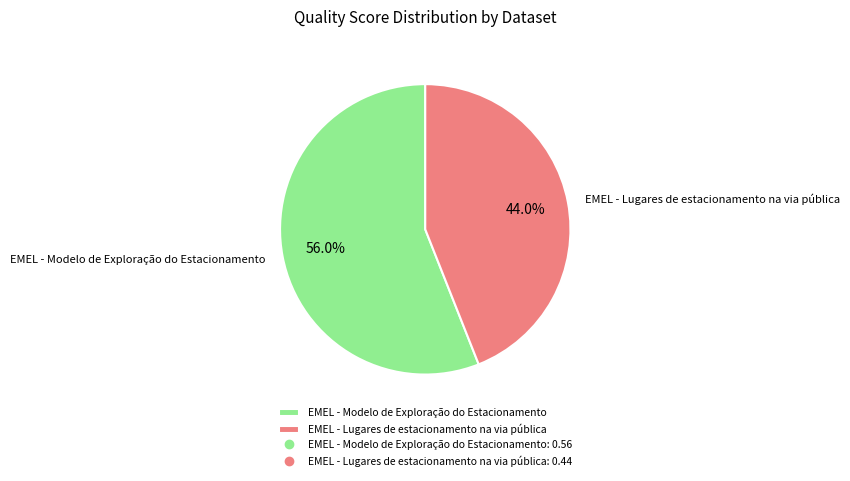

To the nearest percent, what is the difference between the largest and smallest slice percentages?

12%